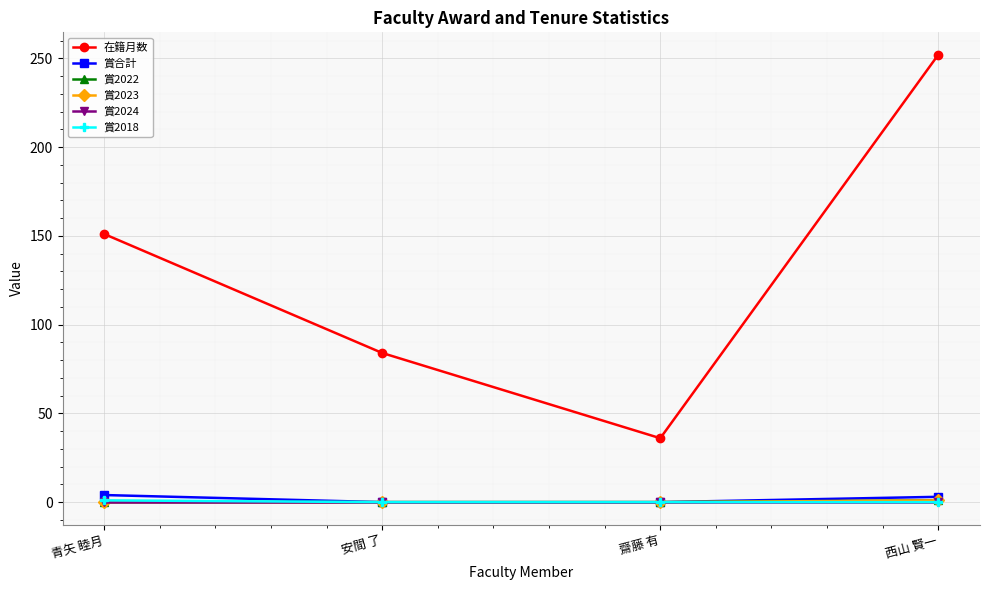

What is the label of the 2nd point from the left?

安間 了